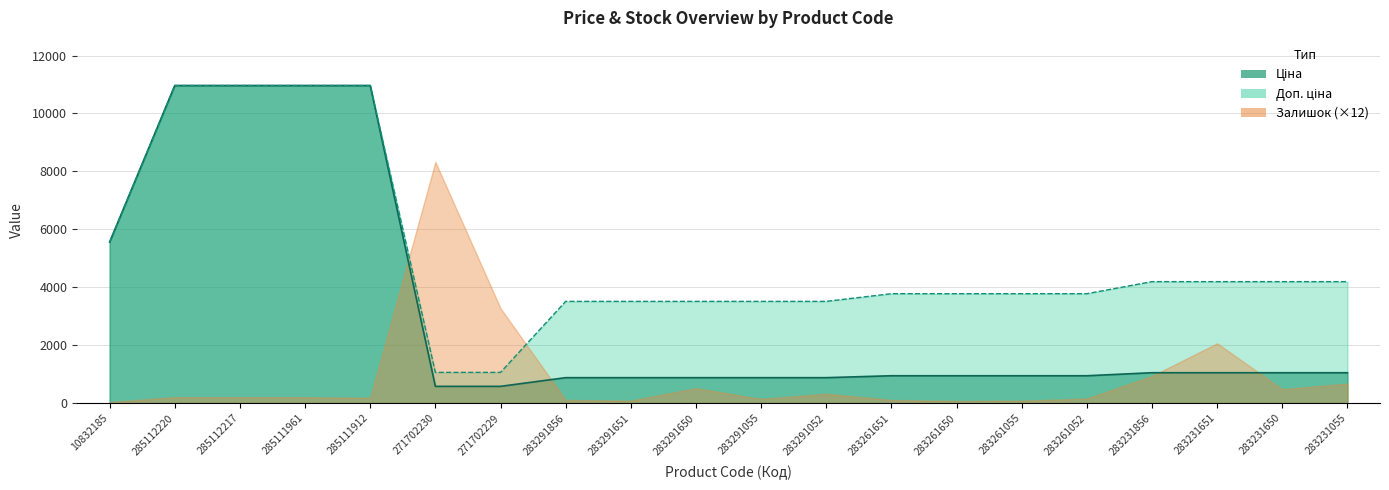

Is it true that Доп. ціна (line) equals 10964.4 at 285112217?

True